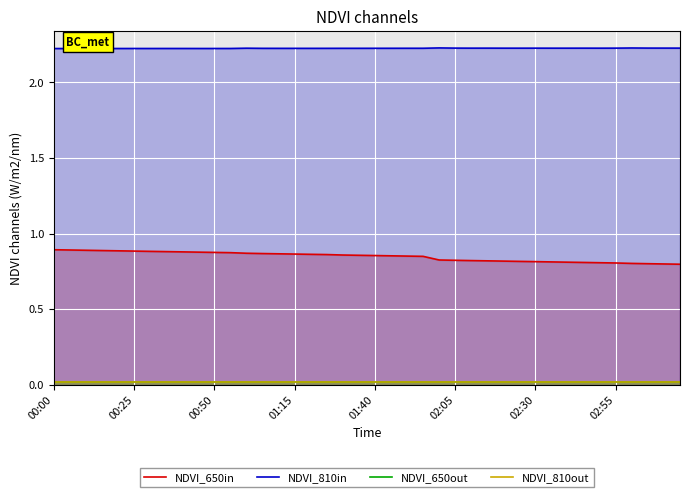

True or false: NDVI_650in and NDVI_810in cross at least once.

False